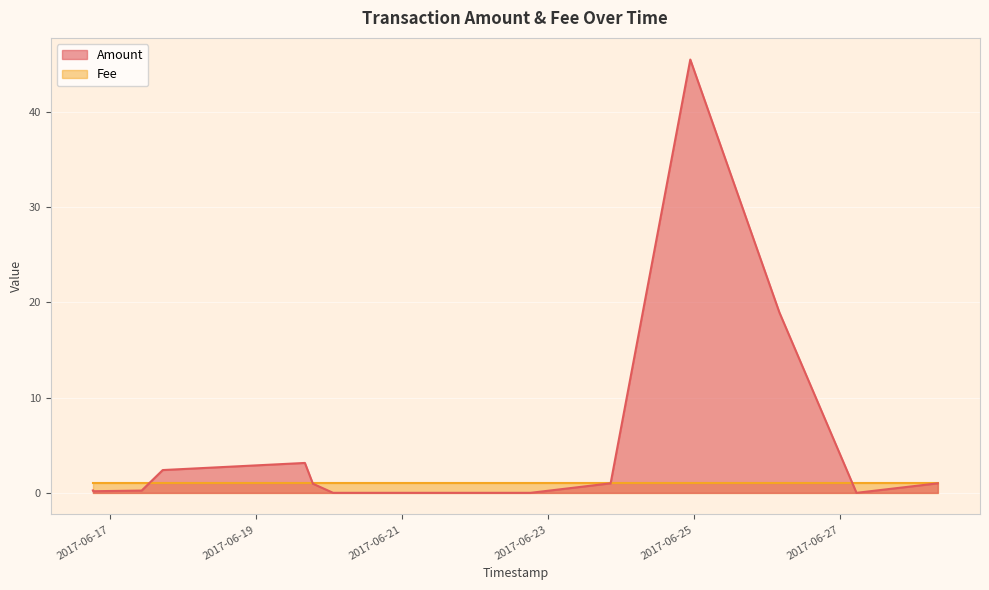

What position from the left is 2017-06-24 22:54:53?

17